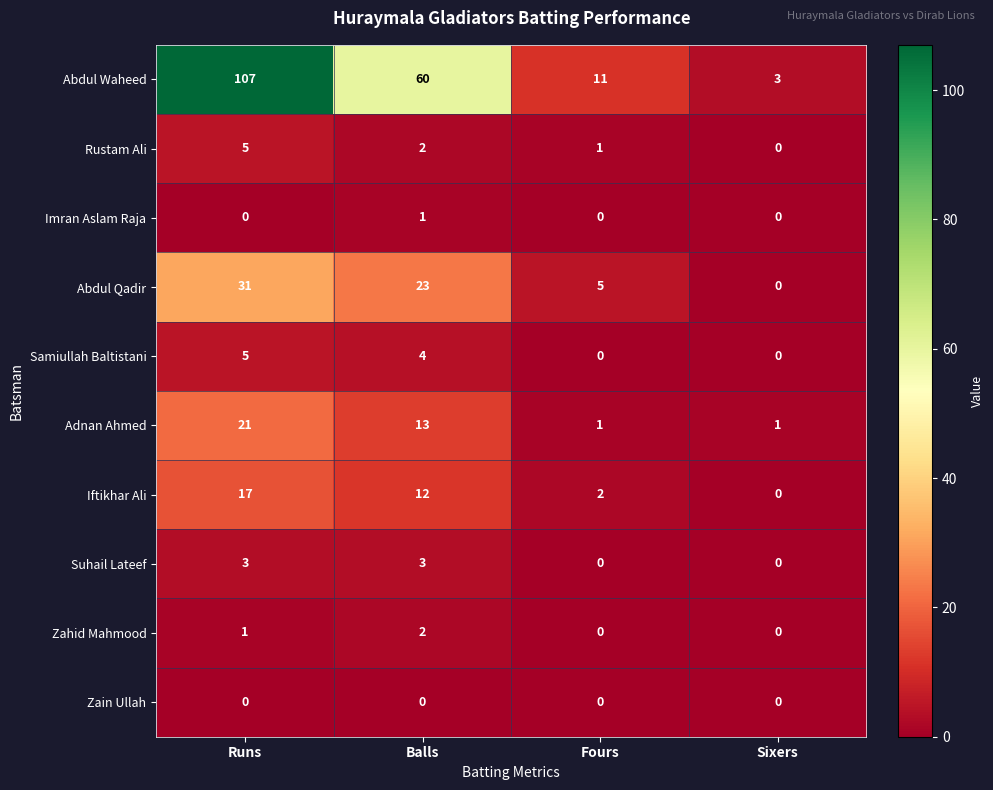

Rank the categories by Abdul Qadir value from highest to lowest.

Runs, Balls, Fours, Sixers